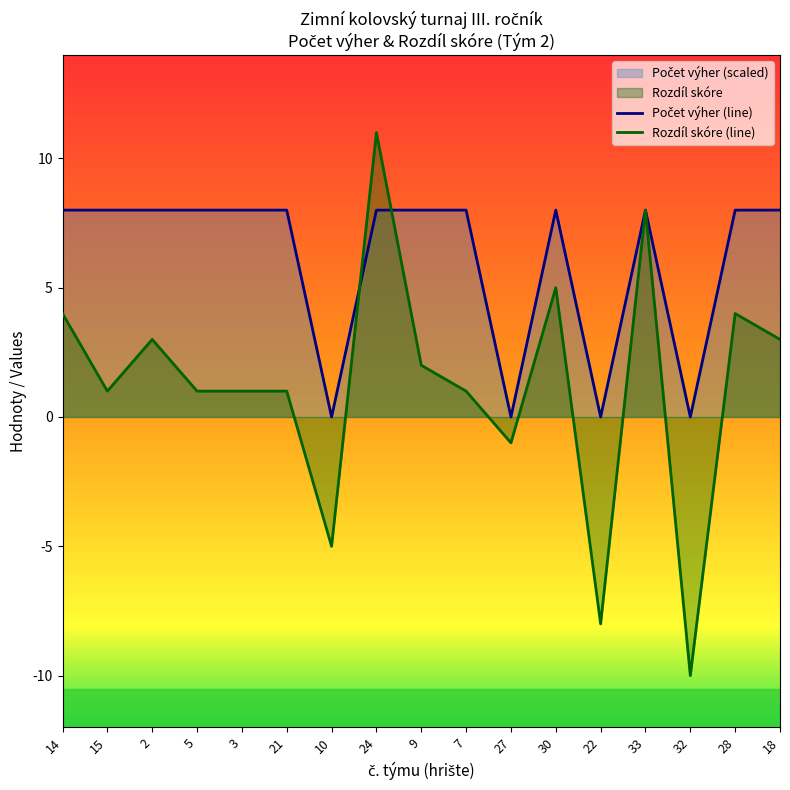

List the series in order of their peak value, lowest first.

Počet výher (line), Rozdíl skóre (line)